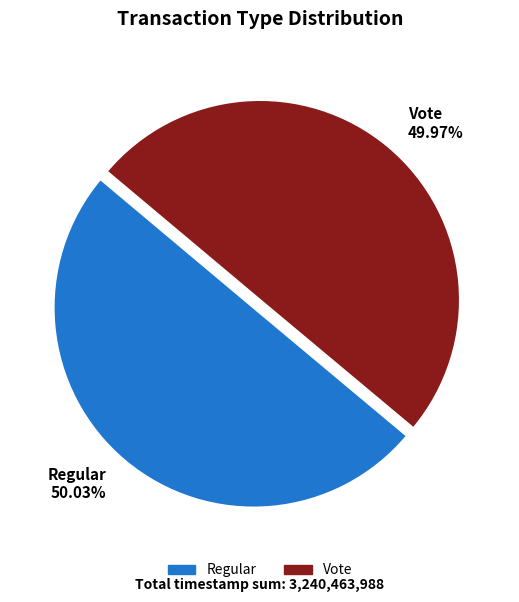

The Vote slice represents 60% of the pie. True or false?

False